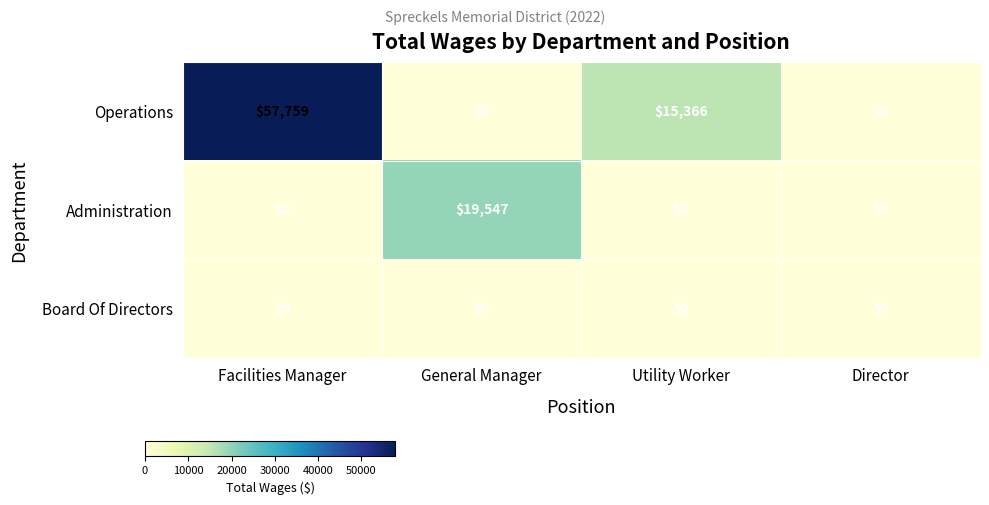

Which series has the largest total across all categories?

Operations